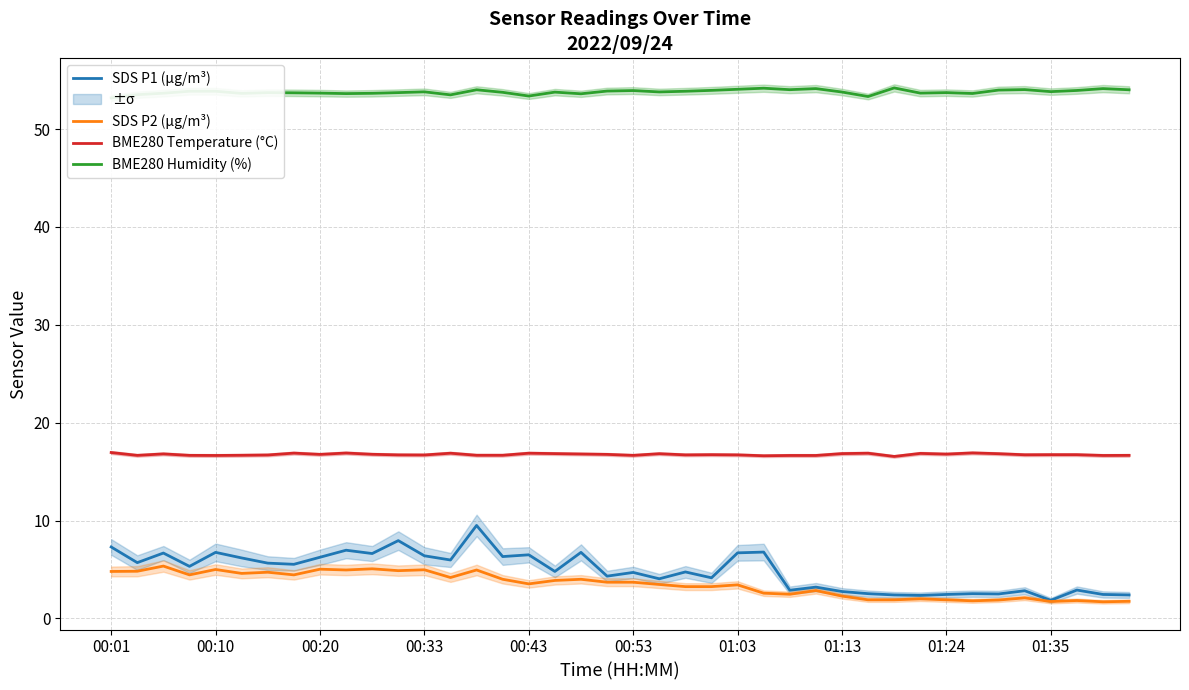

True or false: BME280 Temperature (°C) has more than 0 points higher than both neighbors.

True